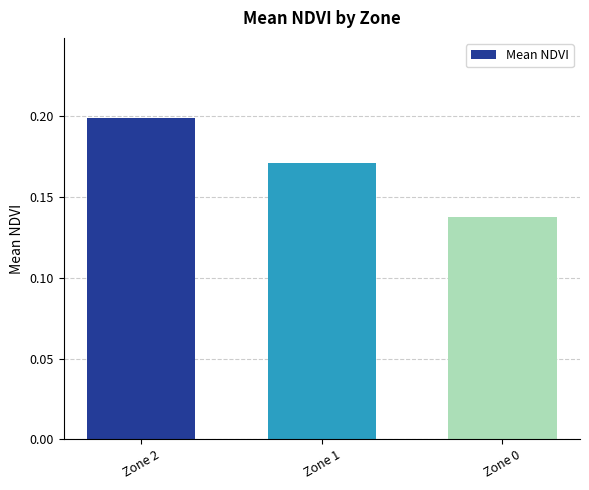

Which label corresponds to the largest value in the chart?

Zone 2